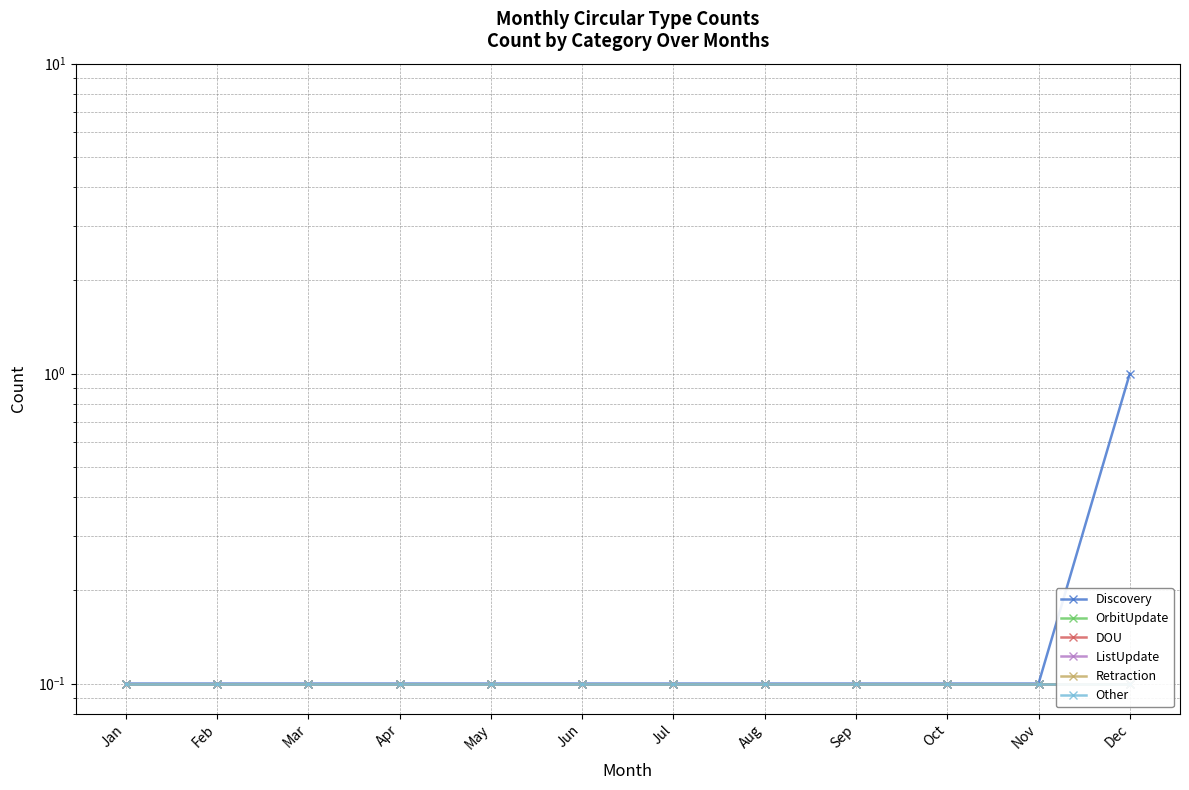

What is the value of the OrbitUpdate point at the 2nd from the left?

0.1